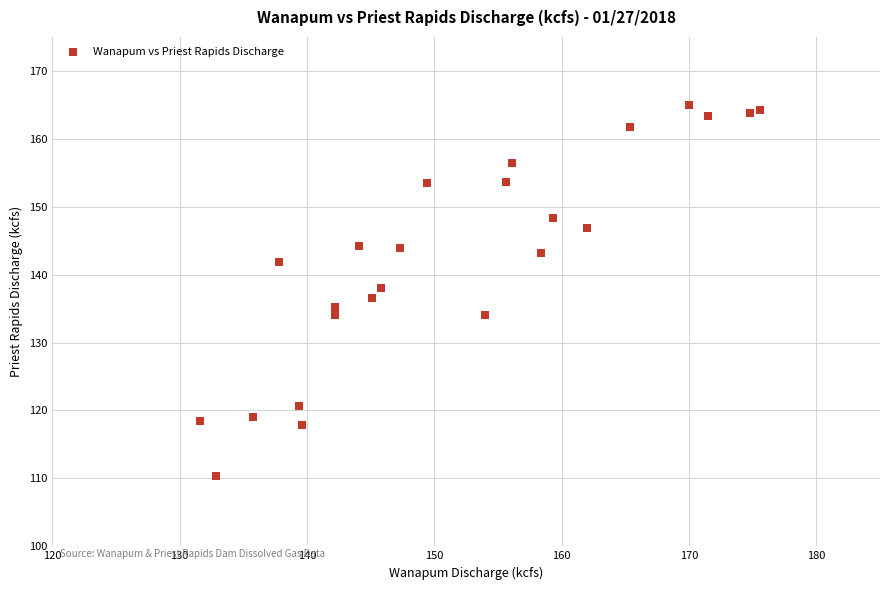

What is the range of Y values (max minus min)?

54.7